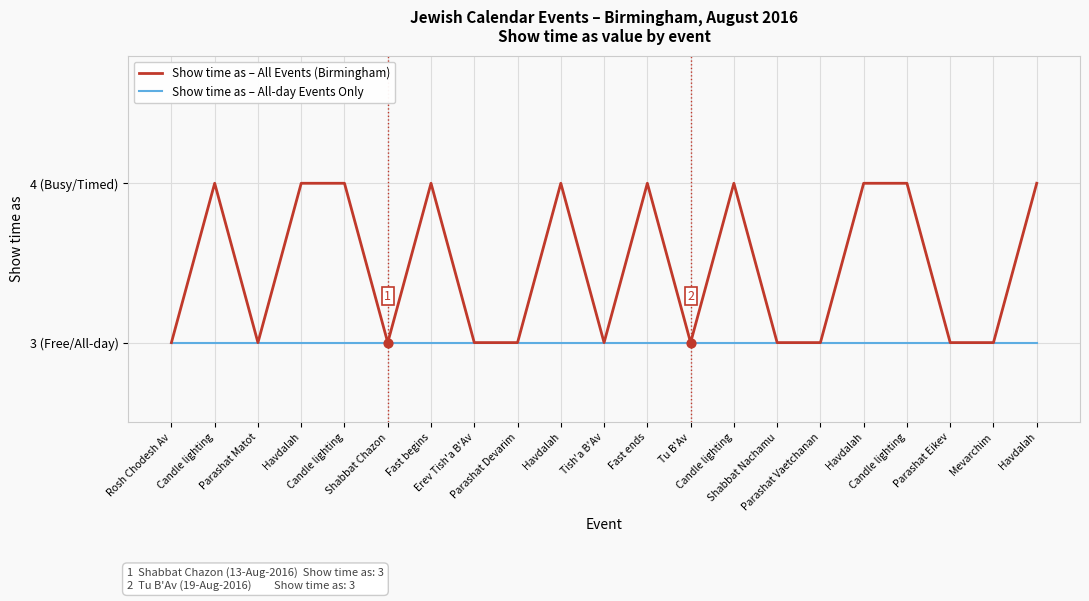

What is the ratio of the value at Havdalah to the value at Mevarchim?

1.3